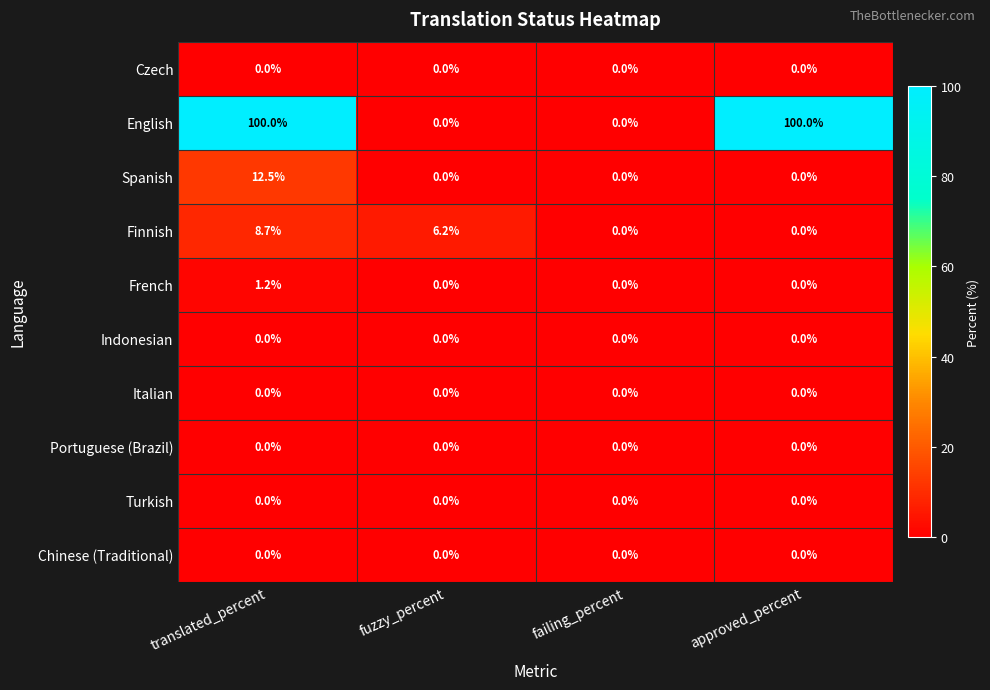

What is the maximum value shown in the chart?

100.0